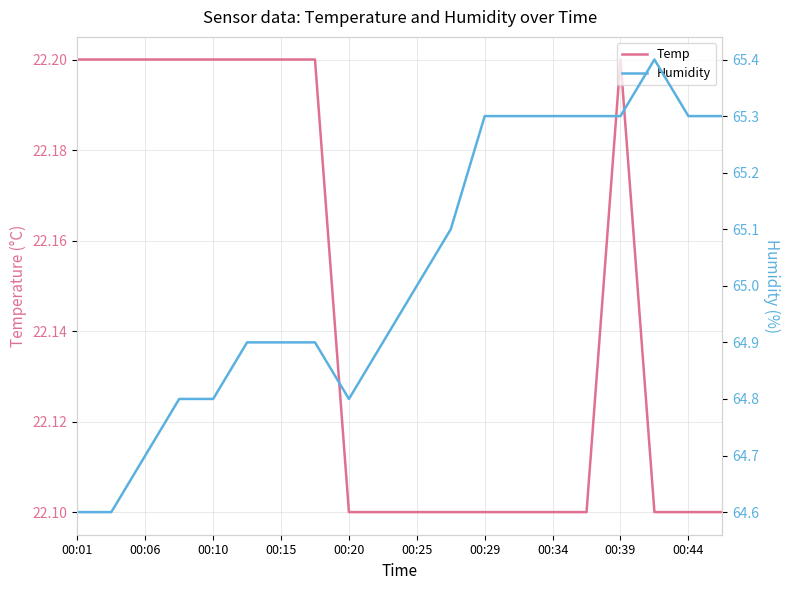

What are all the series names shown in the legend?

Temp, Humidity